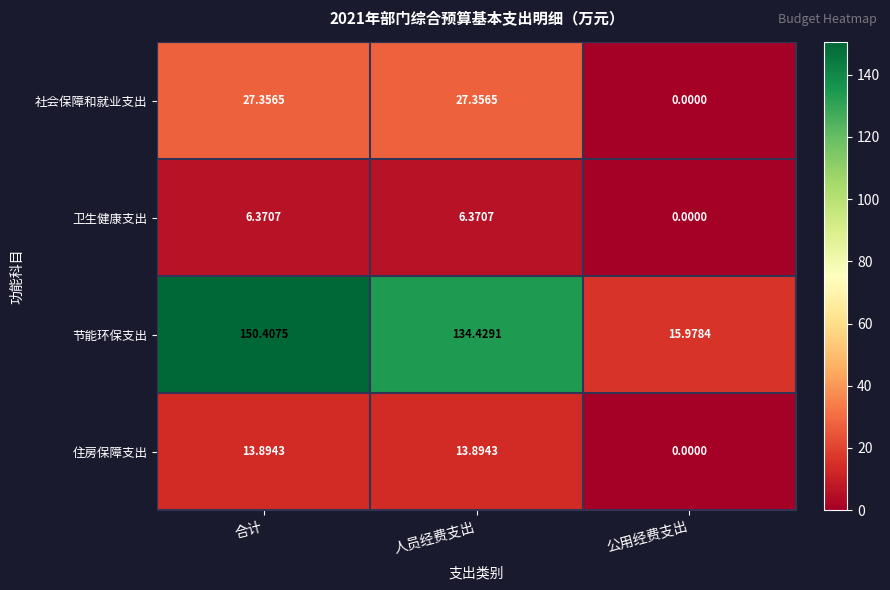

List the series in order of their peak value, highest first.

节能环保支出, 社会保障和就业支出, 住房保障支出, 卫生健康支出